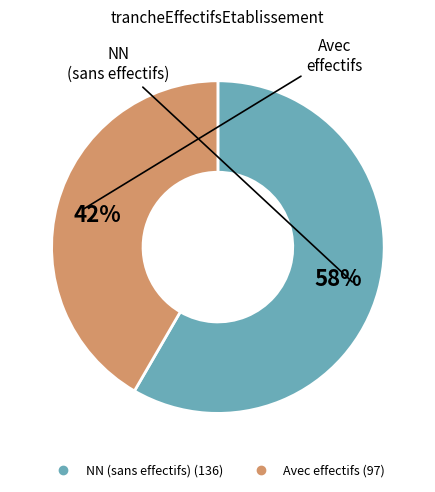

Is there a majority slice in this chart?

Yes